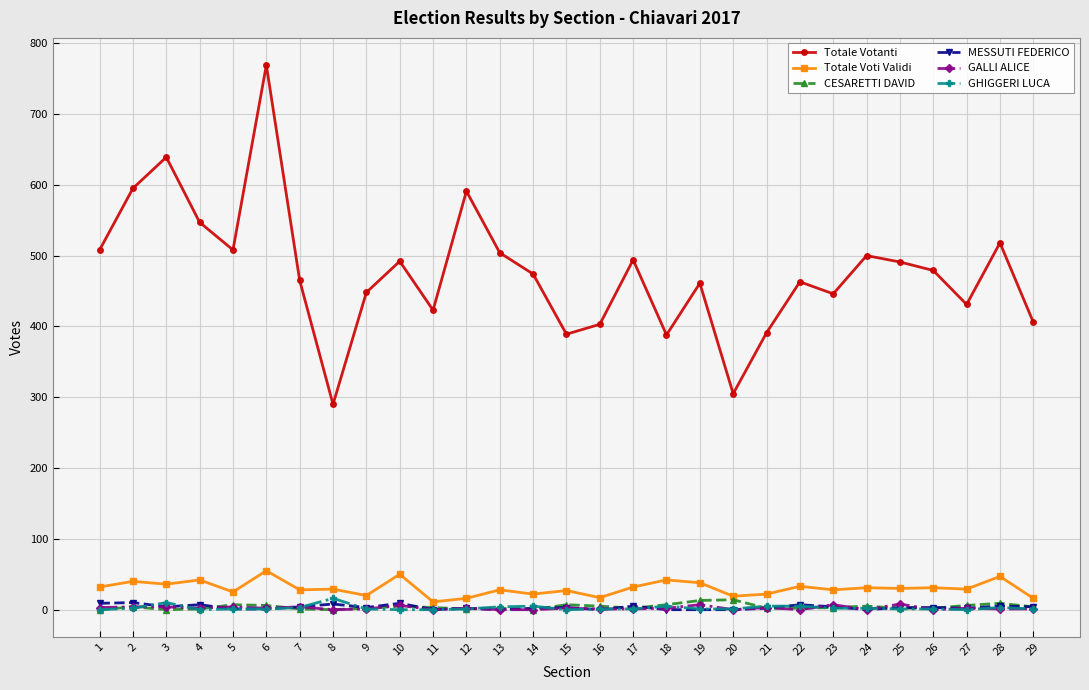

What is the difference between the maximum and second lowest values in the Totale Votanti series?

464